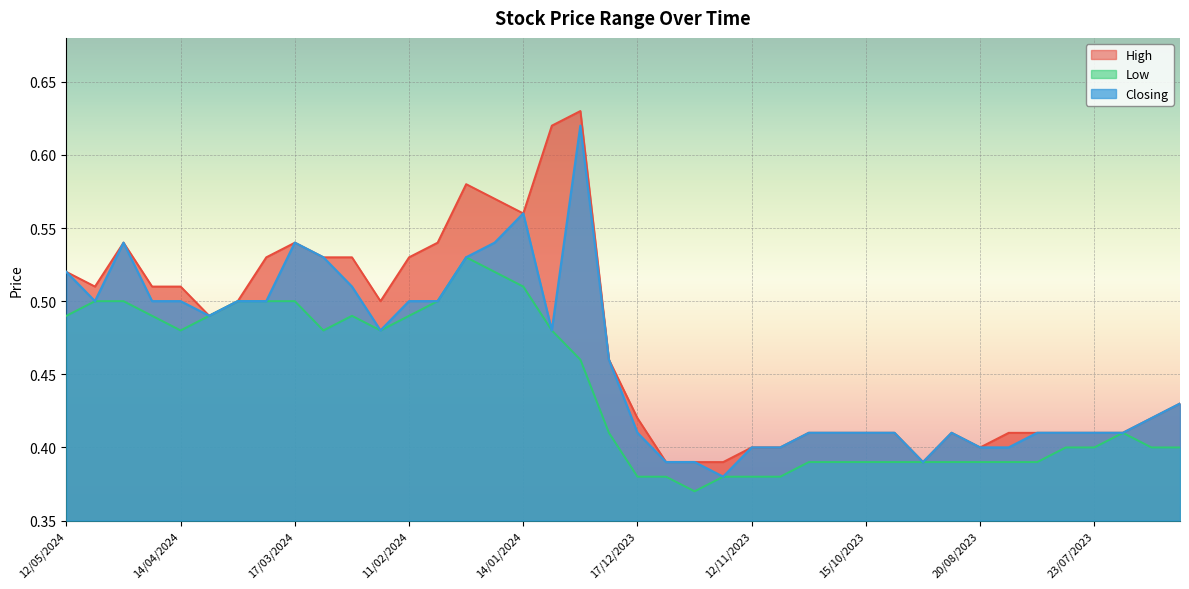

Rank the series at 06/08/2023 from lowest to highest value.

Low, High, Closing